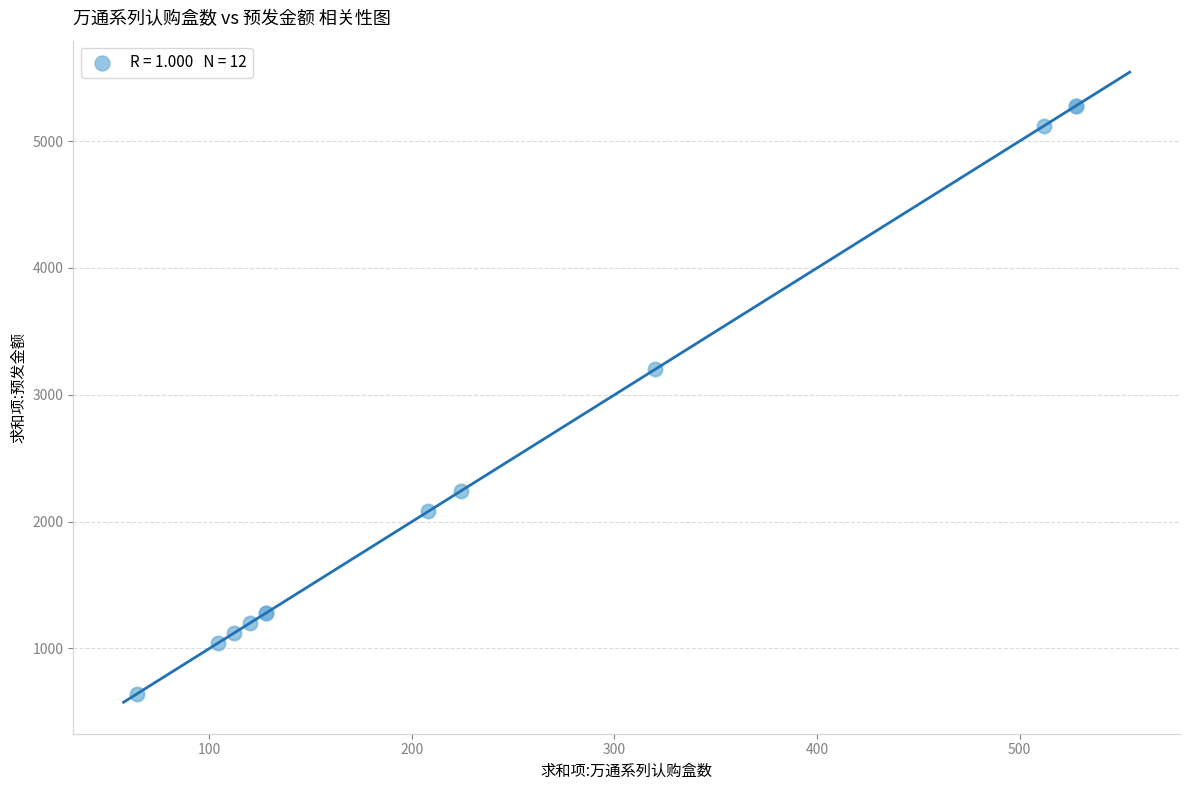

What Y value in the scatter plot is closest to 2960?

3200